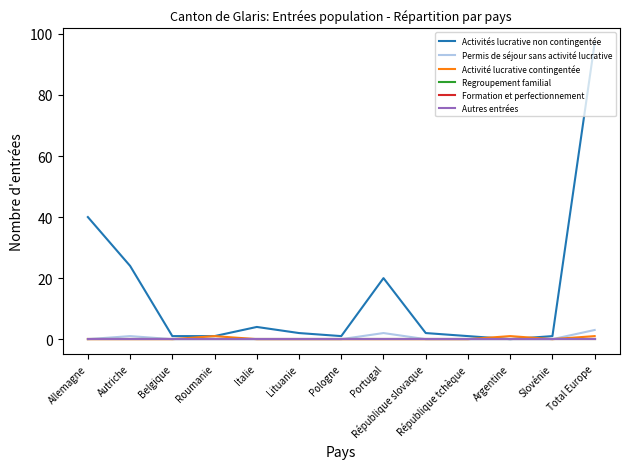

What position from the right is Portugal?

6